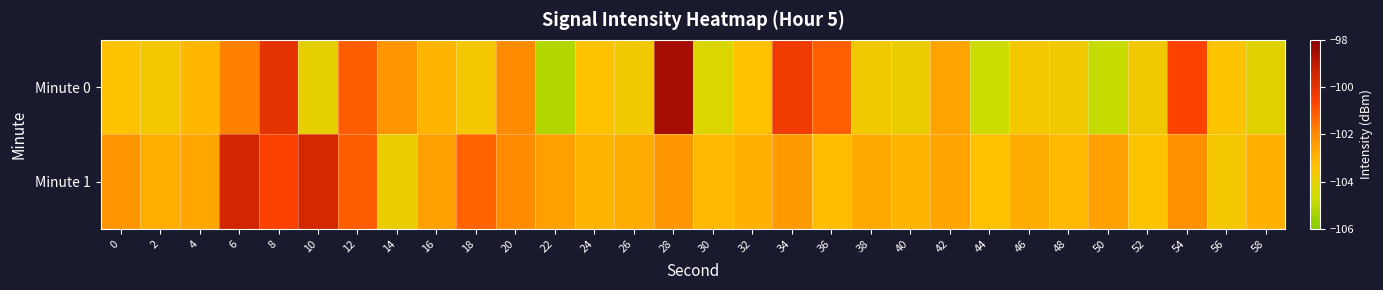

Which series has the widest spread of values?

Minute 0